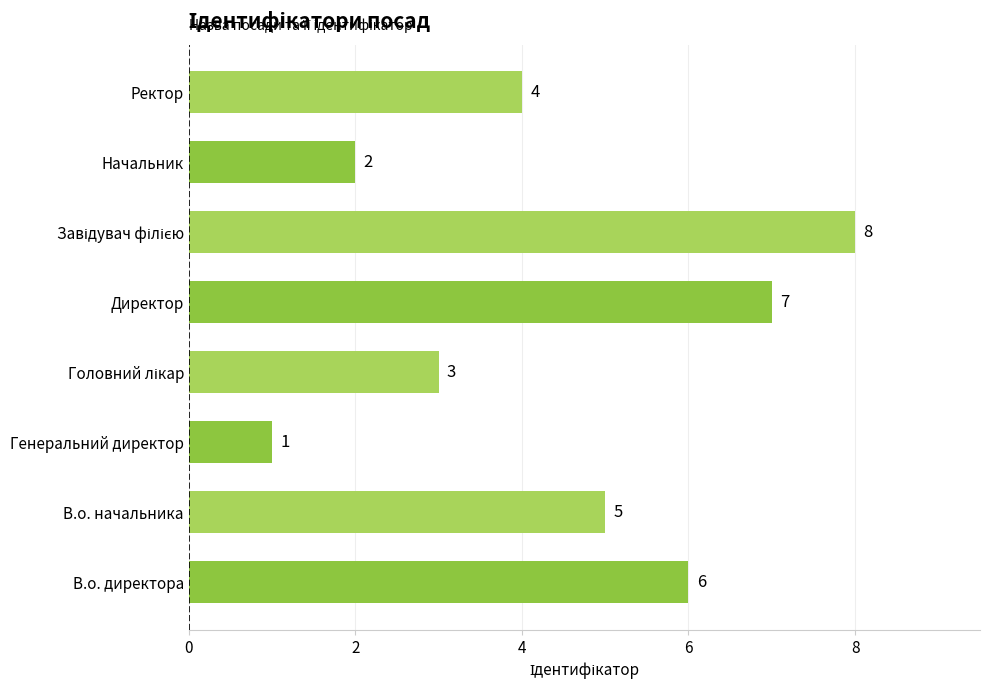

The value at Ректор is 4. True or false?

True